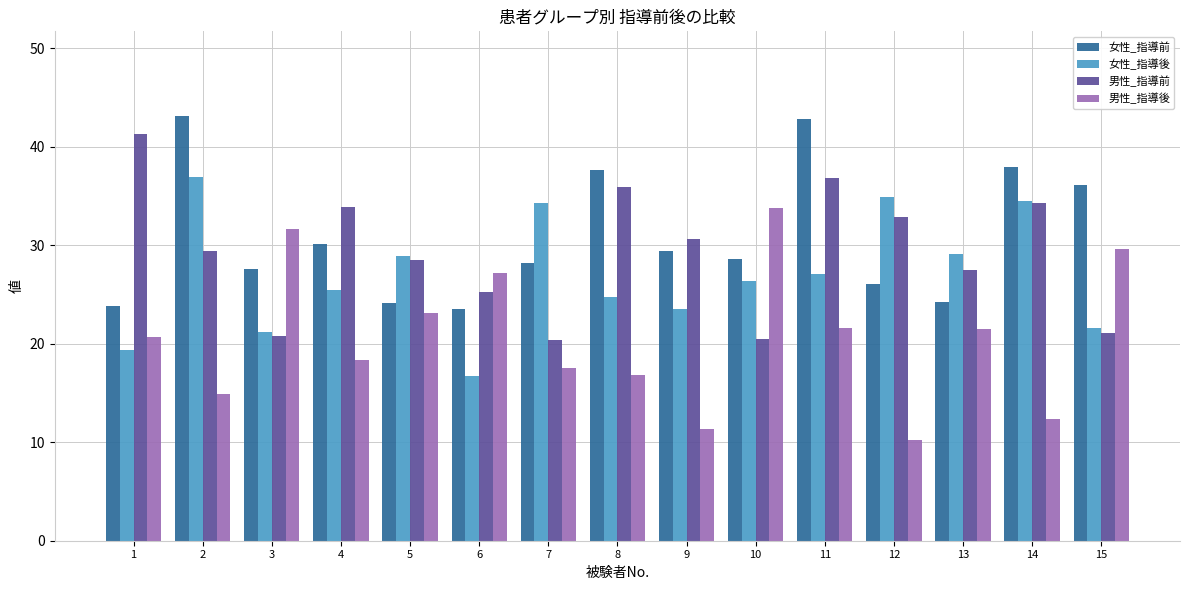

What is the sum of the 女性_指導後 values at 13 and 7?

63.4